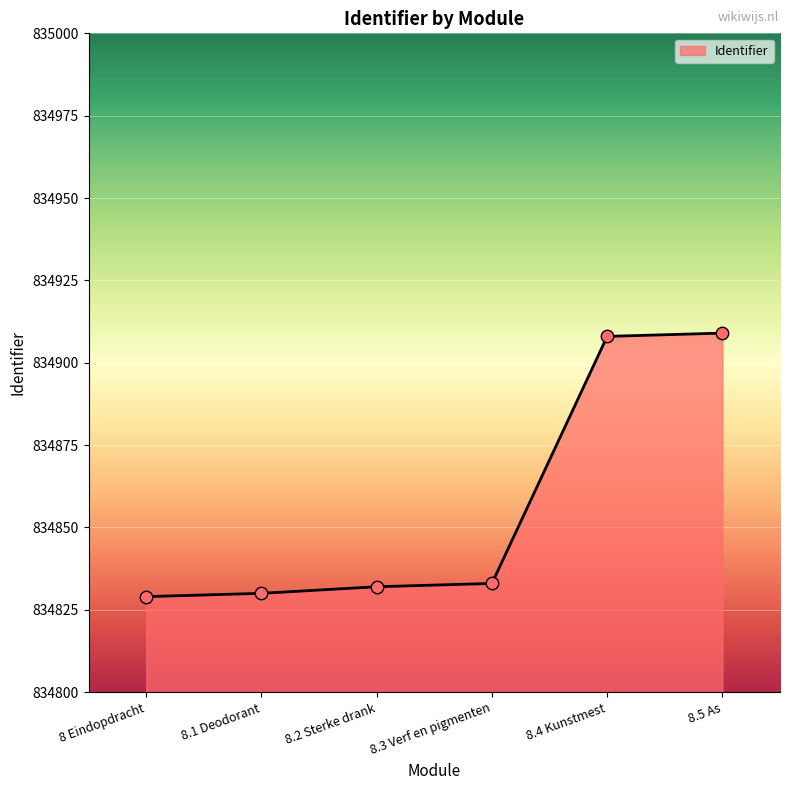

What is the ratio of the value at 8.2 Sterke drank to the value at 8 Eindopdracht?

1.0